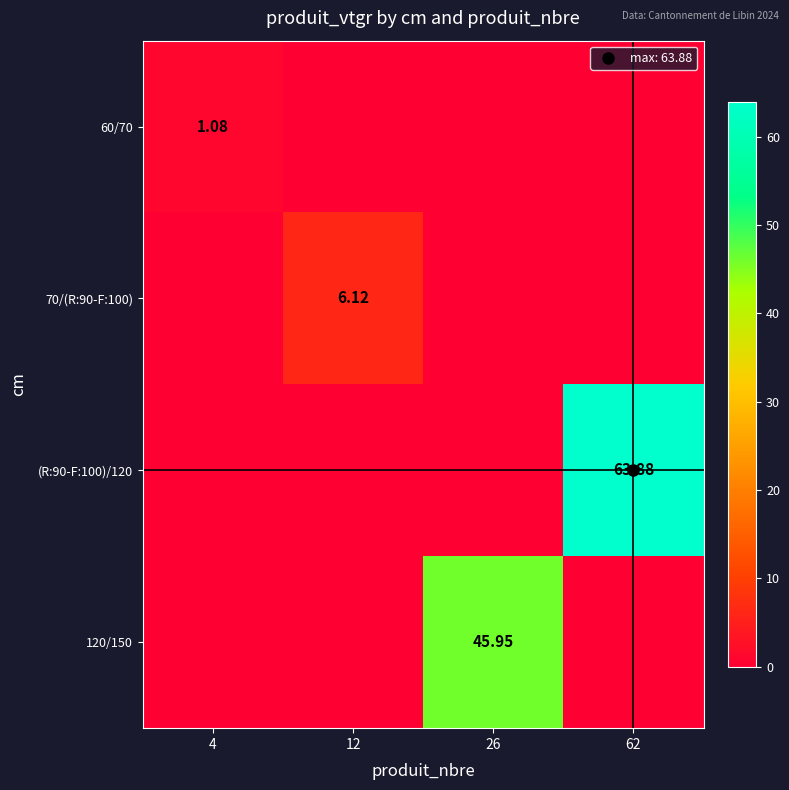

At which category is the sum across all series the highest?

62